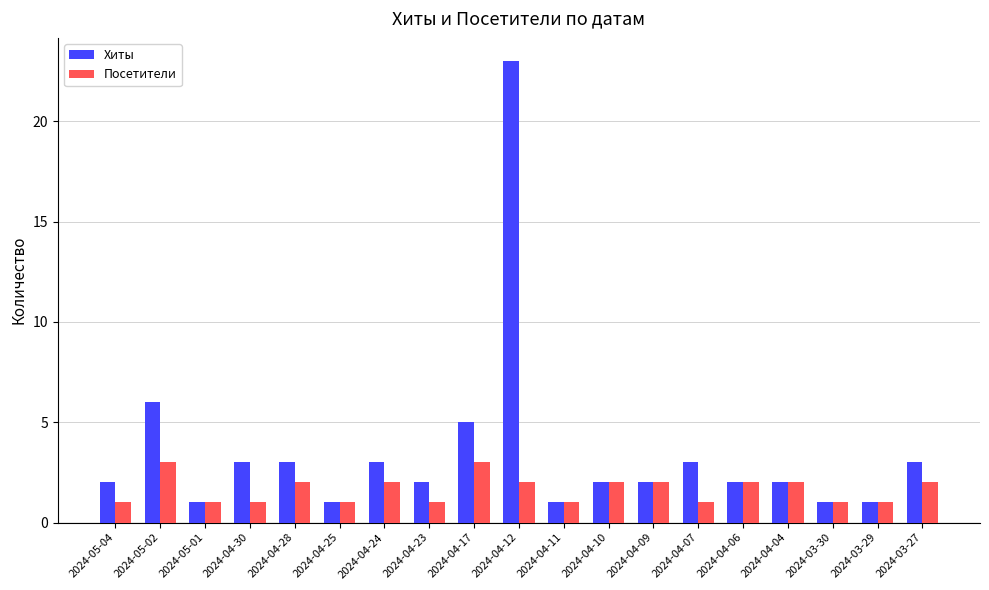

The Посетители series shows 1 at 2024-05-01. True or false?

True